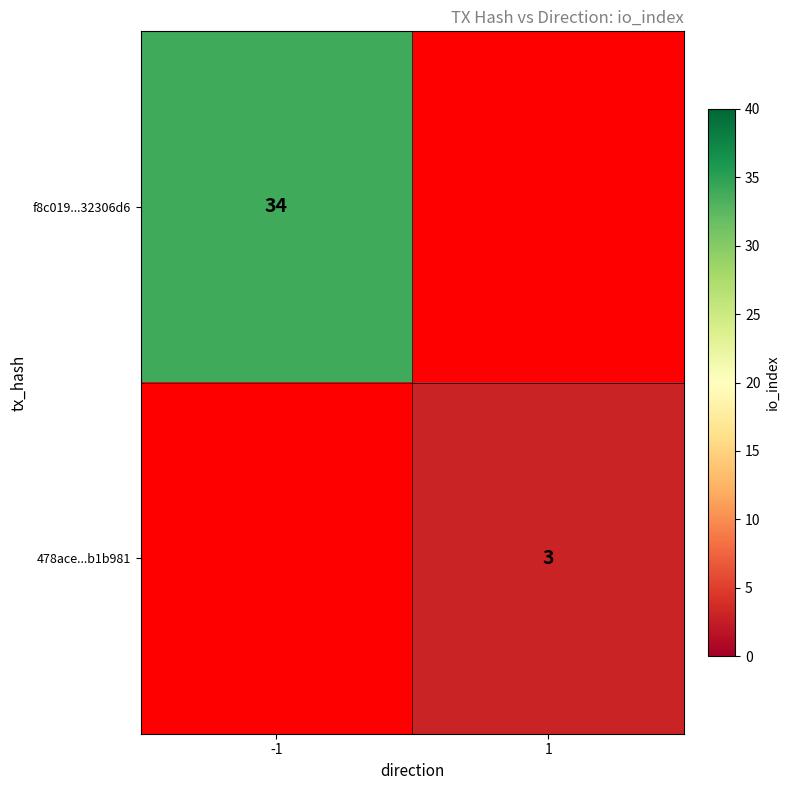

Is it true that 478ace...b1b981 equals 3 at 1?

True